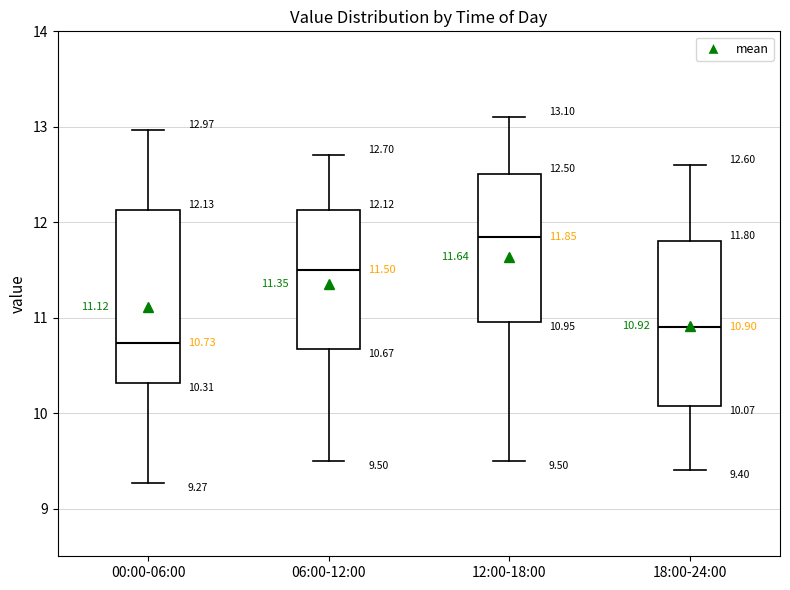

Which box has the lowest median line?

00:00-06:00